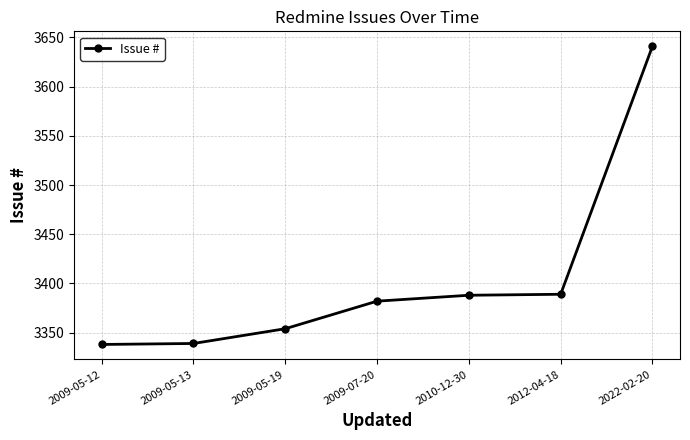

Between 2009-05-13 and 2012-04-18, which is larger?

2012-04-18